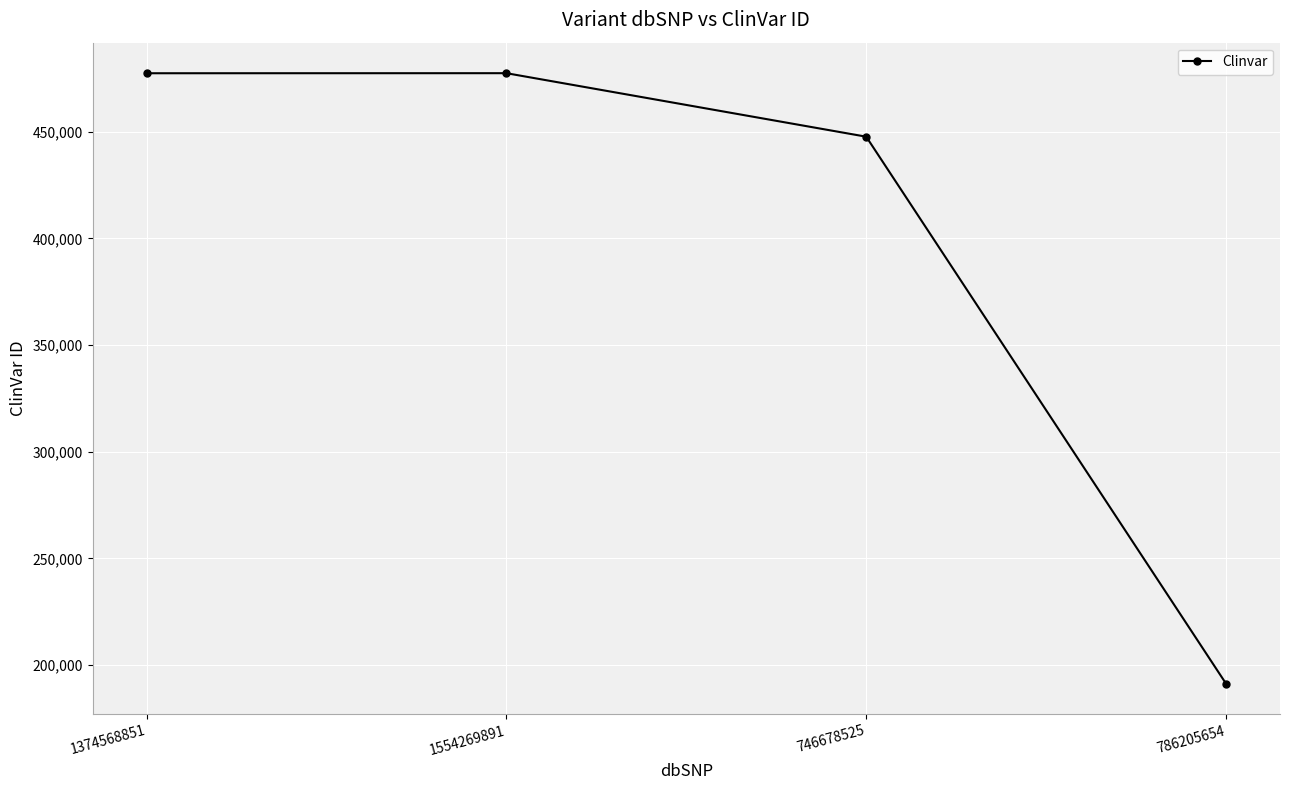

Where is the data nearest to the value 334399?

746678525